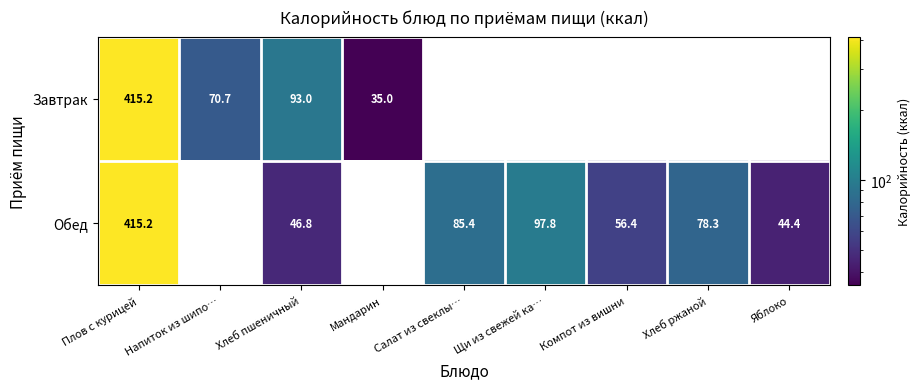

What is the difference between the Завтрак values at Хлеб пшеничный and Напиток из шипо…?

22.3